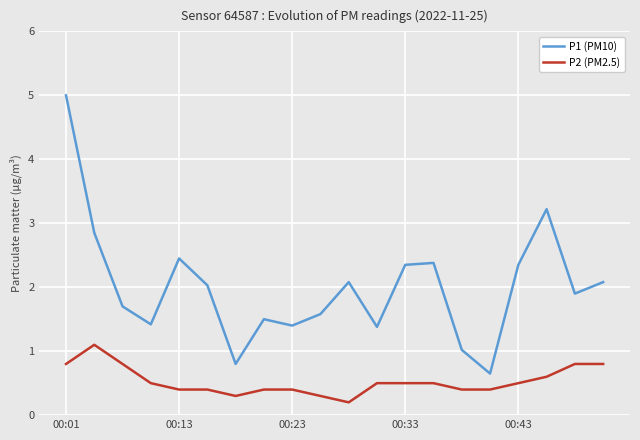

List the series in order of their overall mean, lowest first.

P2 (PM2.5), P1 (PM10)